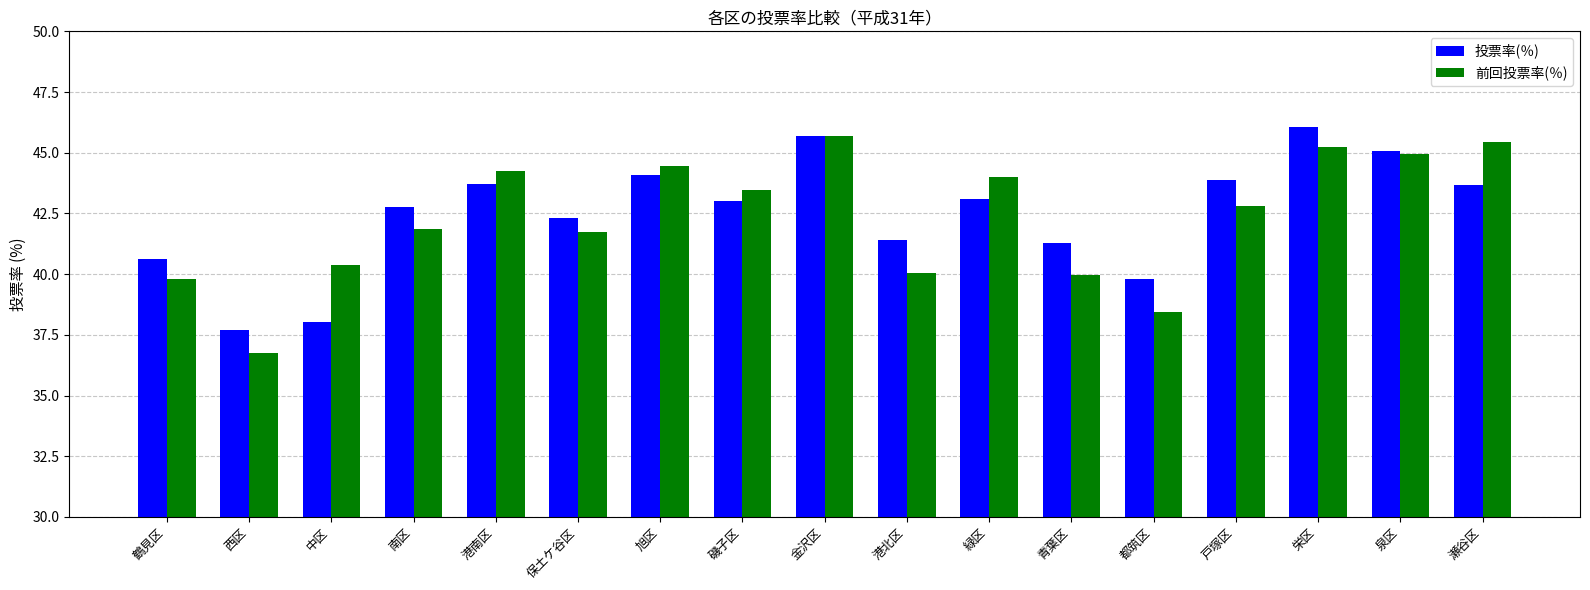

Which series has the largest total across all categories?

投票率(％)